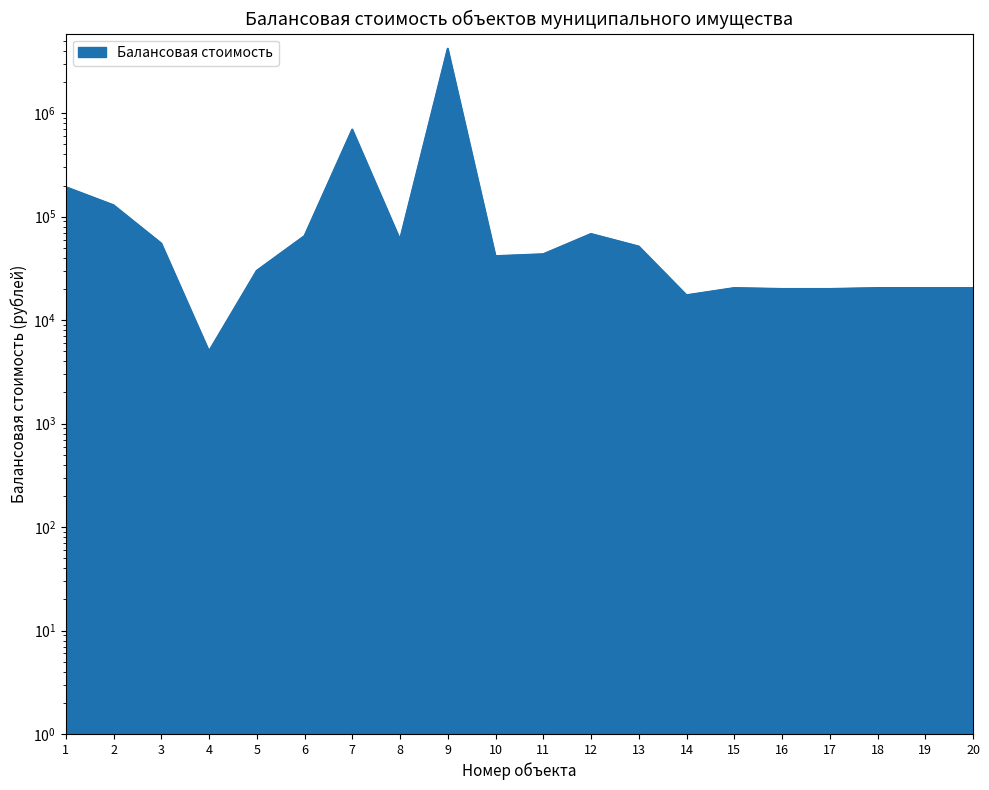

What is the average value?

288765.8